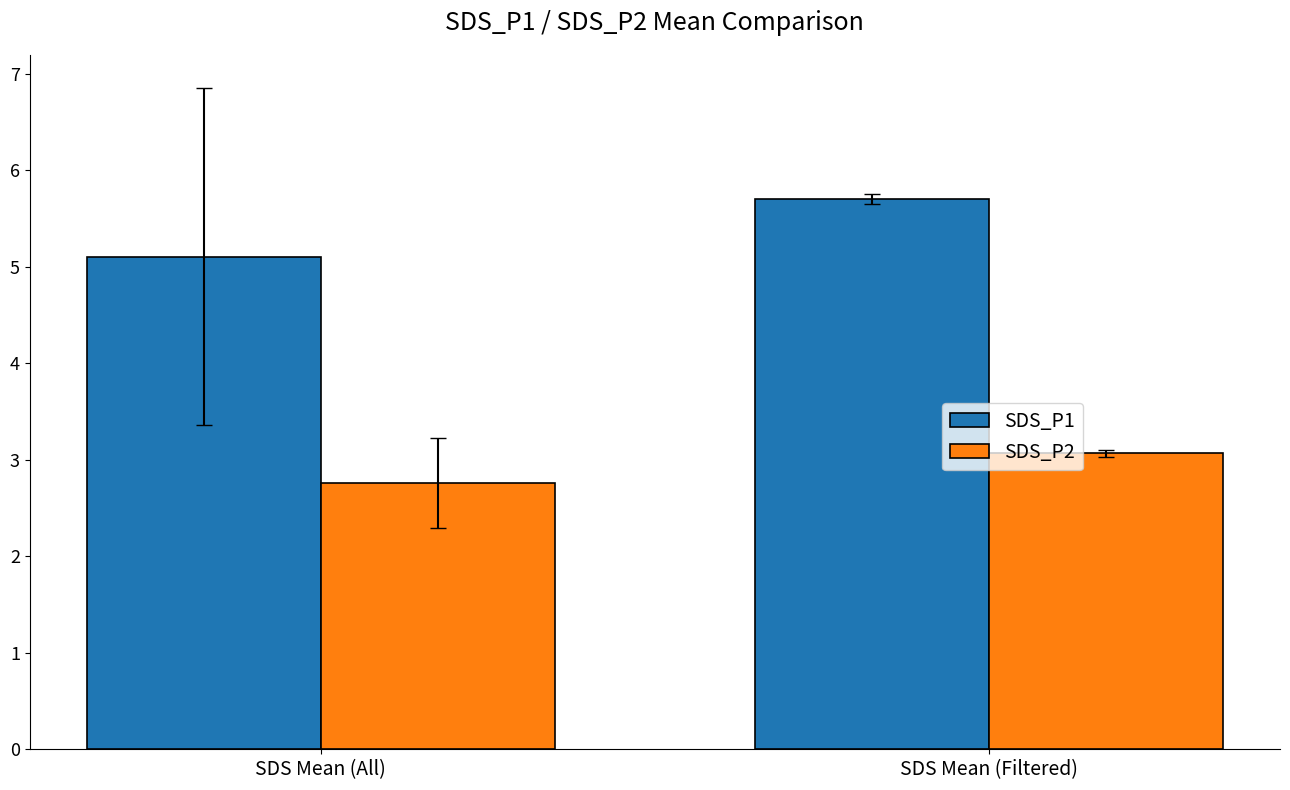

What is the value of the SDS_P2 bar at the 2nd from the left?

3.1